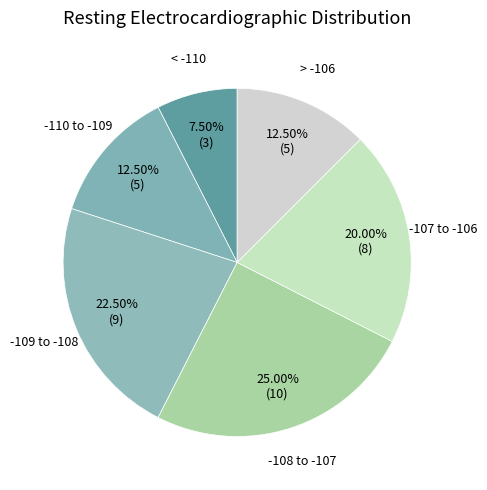

Count the number of slices in the pie.

6